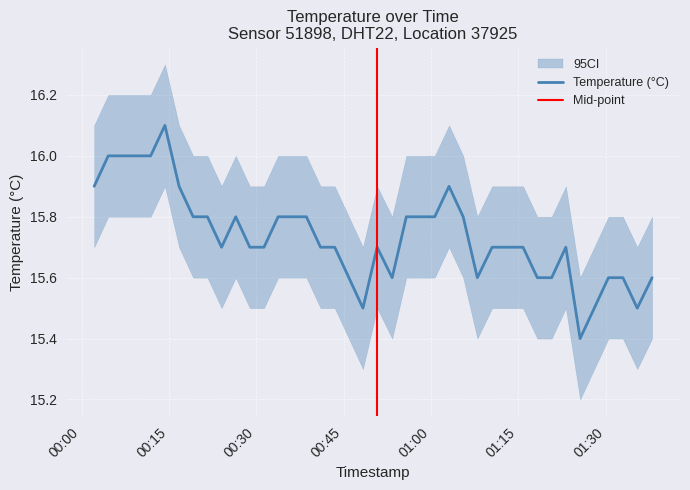

Reading left to right, transcribe all the data shown in this chart.

2023-09-18T00:02:09=15.9	2023-09-18T00:04:34=16.0	2023-09-18T00:07:00=16.0	2023-09-18T00:09:26=16.0	2023-09-18T00:11:51=16.0	2023-09-18T00:14:18=16.1	2023-09-18T00:16:44=15.9	2023-09-18T00:19:09=15.8	2023-09-18T00:21:36=15.8	2023-09-18T00:24:02=15.7	2023-09-18T00:26:28=15.8	2023-09-18T00:28:53=15.7	2023-09-18T00:31:19=15.7	2023-09-18T00:33:45=15.8	2023-09-18T00:36:11=15.8	2023-09-18T00:38:36=15.8	2023-09-18T00:41:02=15.7	2023-09-18T00:43:28=15.7	2023-09-18T00:45:54=15.6	2023-09-18T00:48:19=15.5	2023-09-18T00:50:45=15.7	2023-09-18T00:53:20=15.6	2023-09-18T00:55:46=15.8	2023-09-18T00:58:12=15.8	2023-09-18T01:00:39=15.8	2023-09-18T01:03:06=15.9	2023-09-18T01:05:32=15.8	2023-09-18T01:07:58=15.6	2023-09-18T01:10:30=15.7	2023-09-18T01:13:14=15.7	2023-09-18T01:15:49=15.7	2023-09-18T01:18:16=15.6	2023-09-18T01:20:44=15.6	2023-09-18T01:23:10=15.7	2023-09-18T01:25:37=15.4	2023-09-18T01:28:03=15.5	2023-09-18T01:30:29=15.6	2023-09-18T01:32:58=15.6	2023-09-18T01:35:26=15.5	2023-09-18T01:37:59=15.6